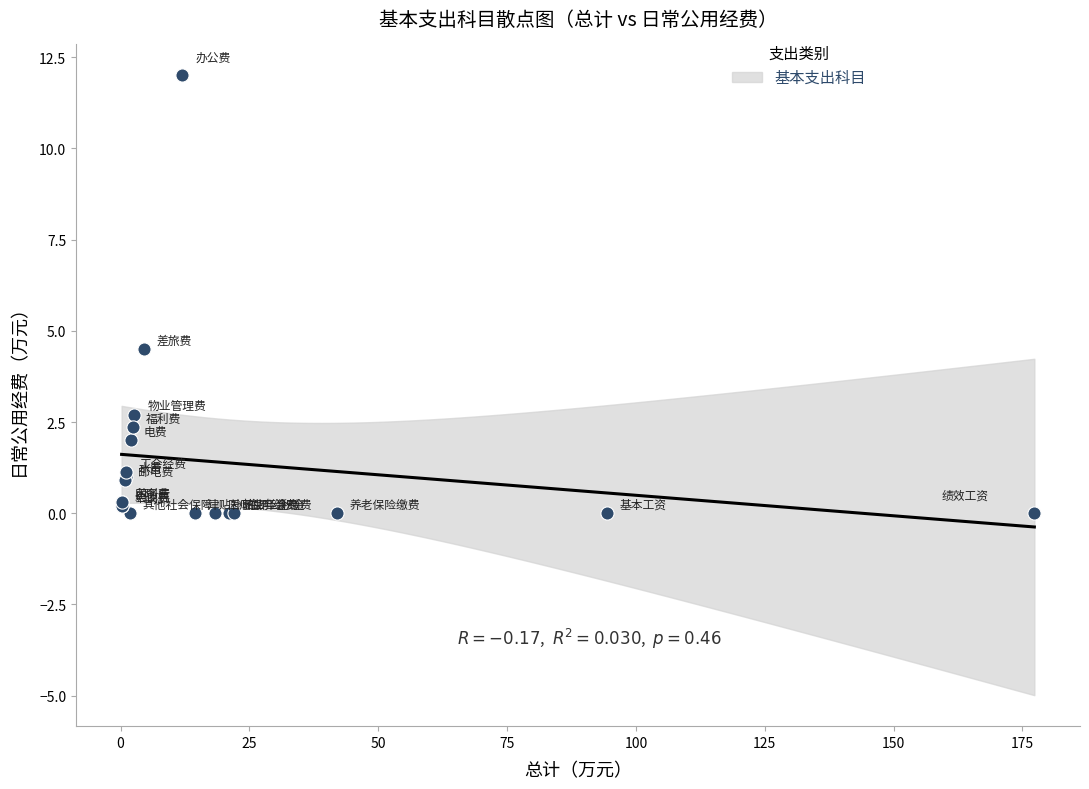

What Y value in the scatter plot is closest to 6?

4.5